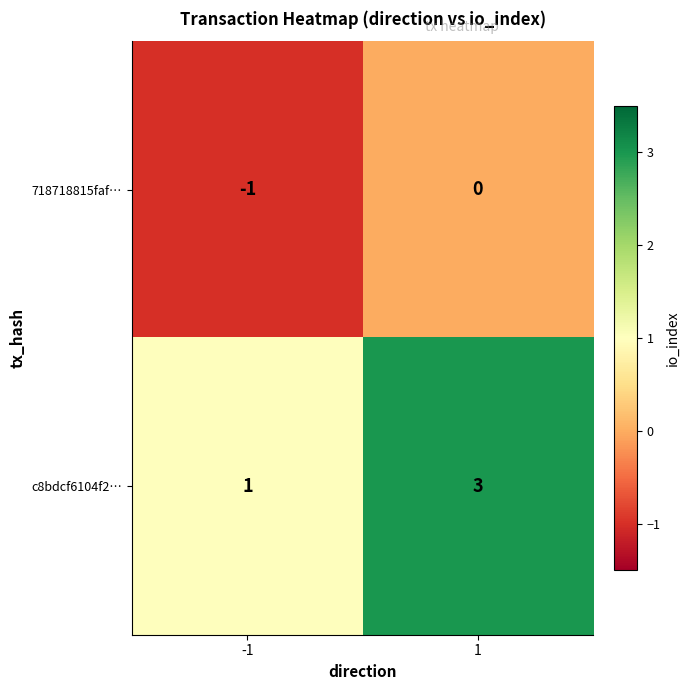

Between -1 and 1, which series saw the biggest shift?

c8bdcf6104f2…